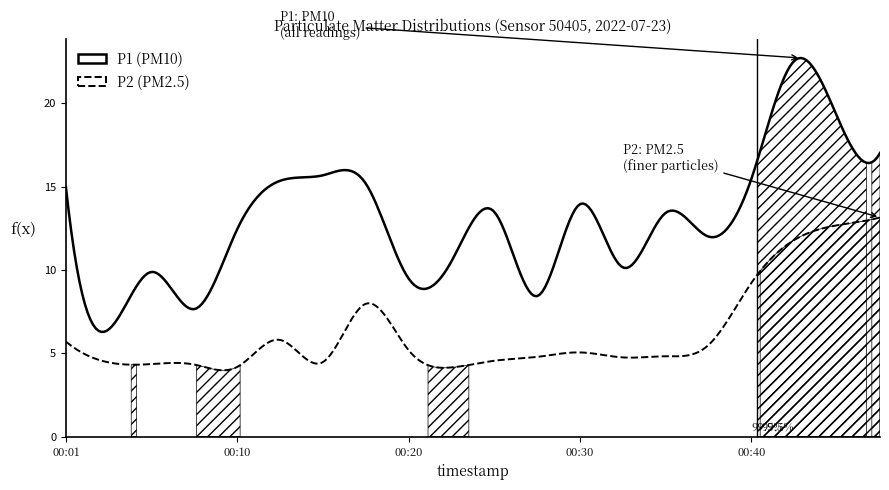

True or false: P1 and P2 intersect in this chart.

False